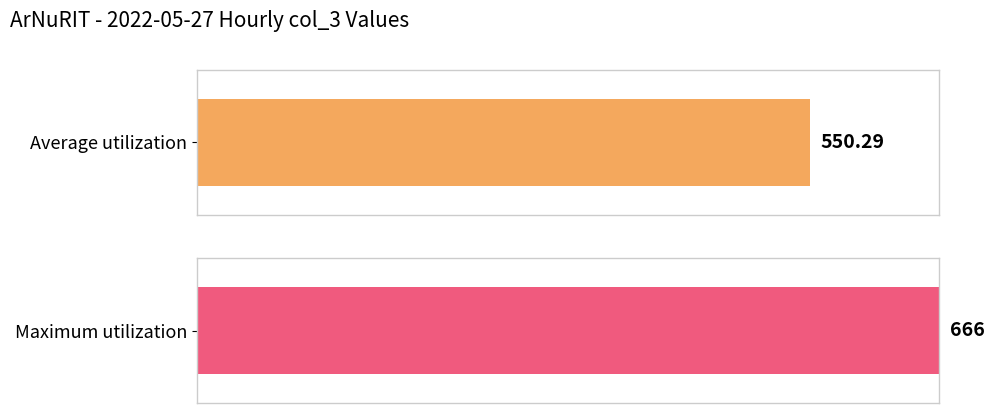

Does the chart contain any negative values?

No